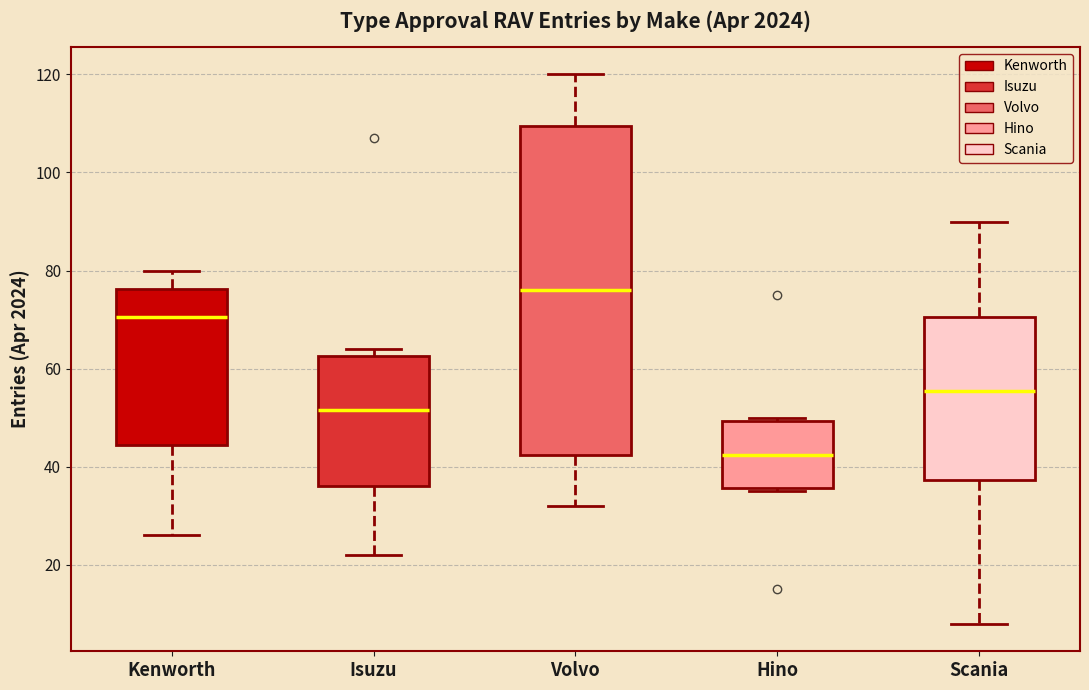

Where is the lower edge of the box for Scania on the y-axis? The values are not printed on the chart, so give them approximately, as read against the axis.

38